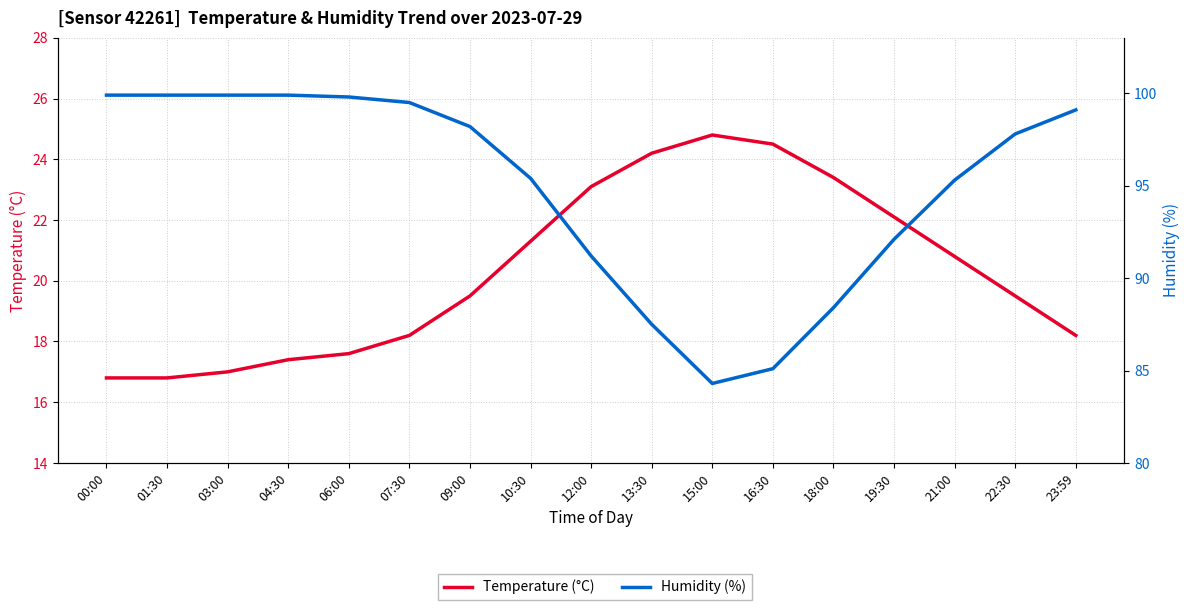

What is the spread (max minus min) of values at 01:30?

83.1